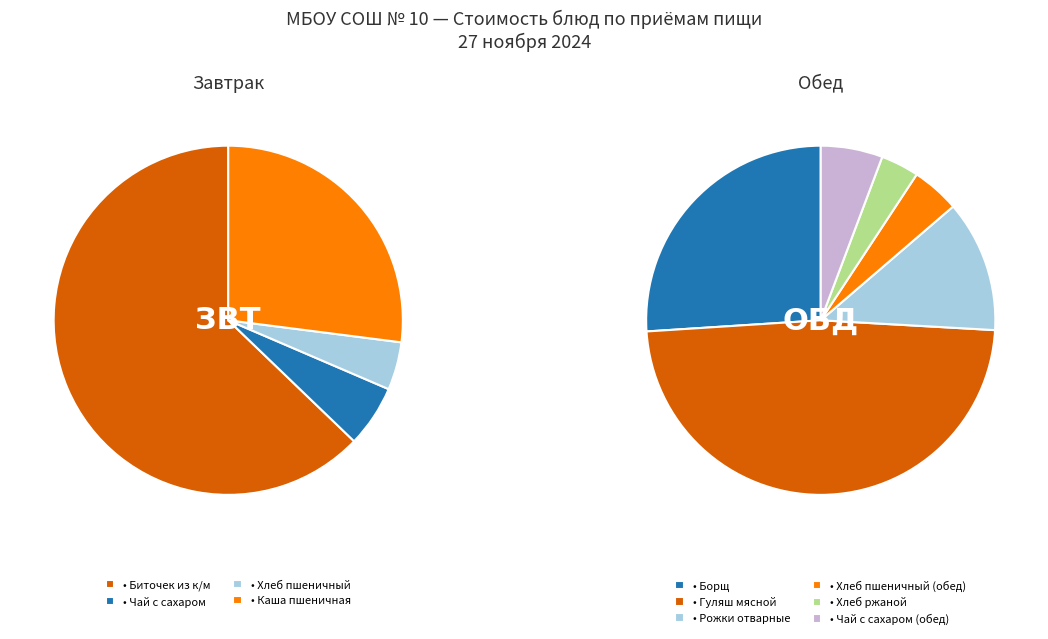

Which slice is the largest?

Биточек из к/м